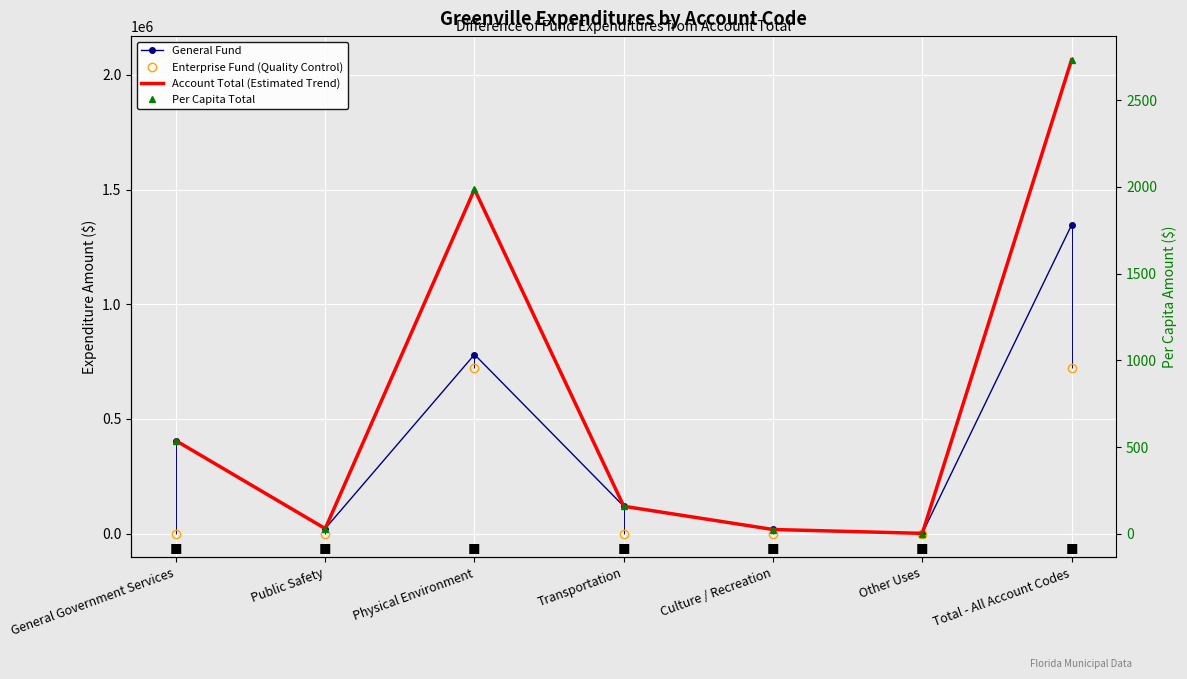

What is the difference between the second highest and second lowest values in the Account Total (Estimated Trend) series?

1482937.0